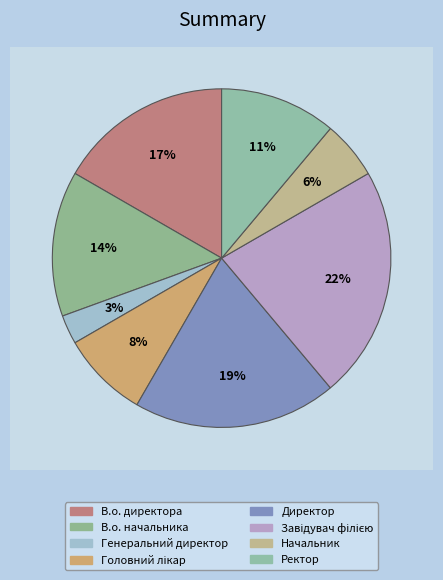

The В.о. директора slice represents 10% of the pie. True or false?

False